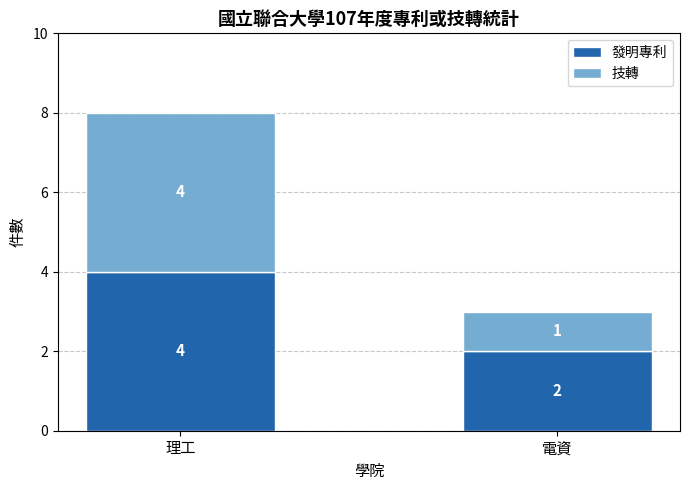

What is the total value across all series at 理工?

8